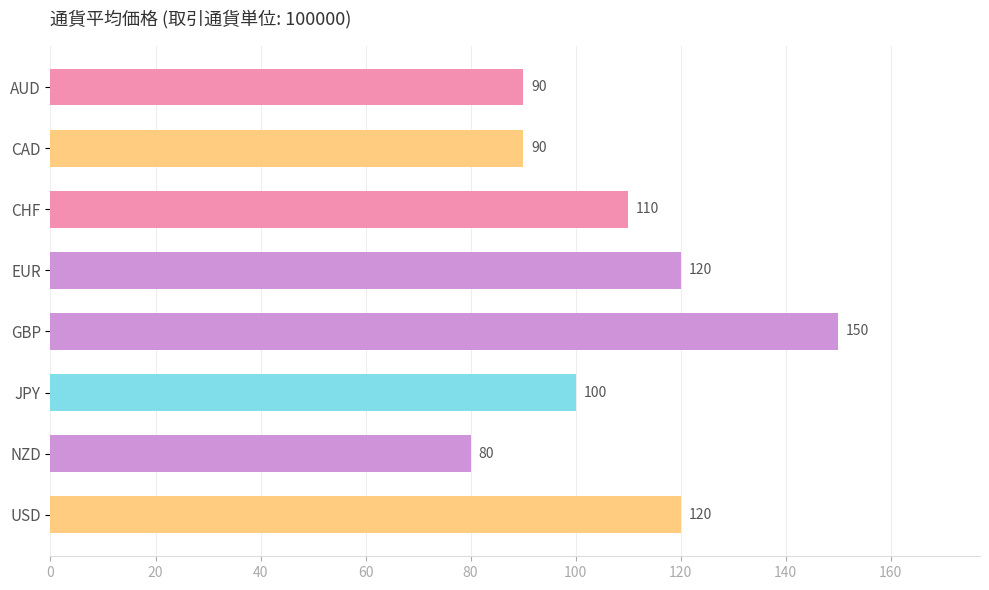

How many data points are less than 110?

4